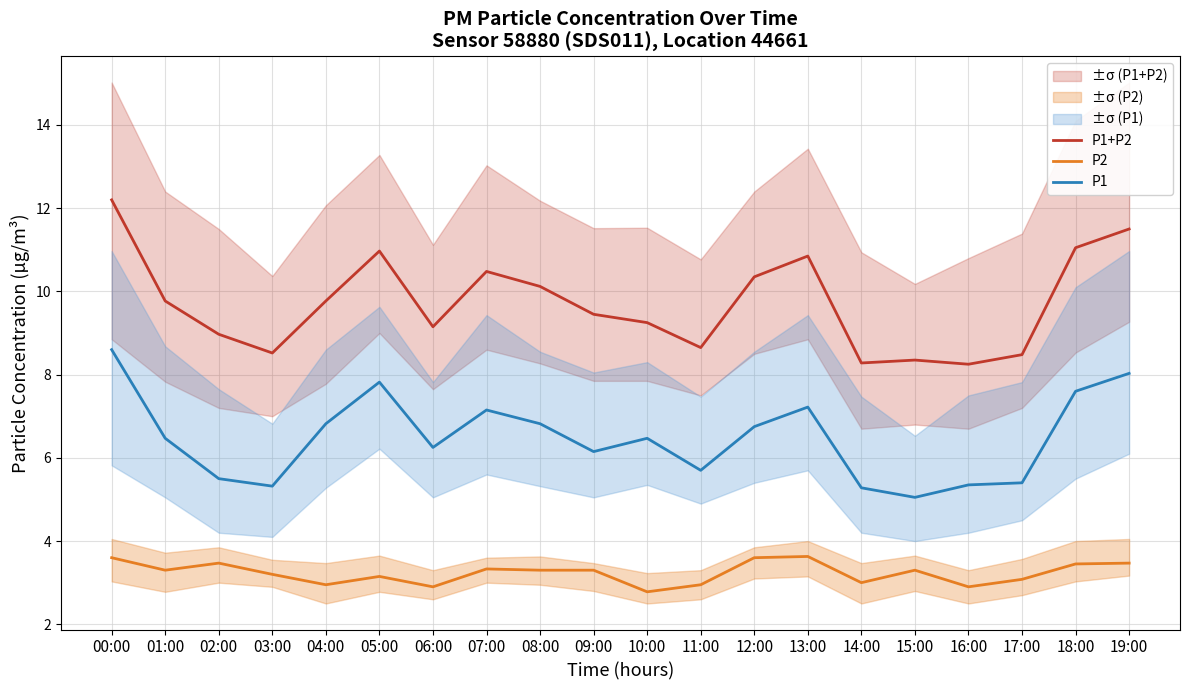

At which category does P1+P2 reach its first local valley?

03:00